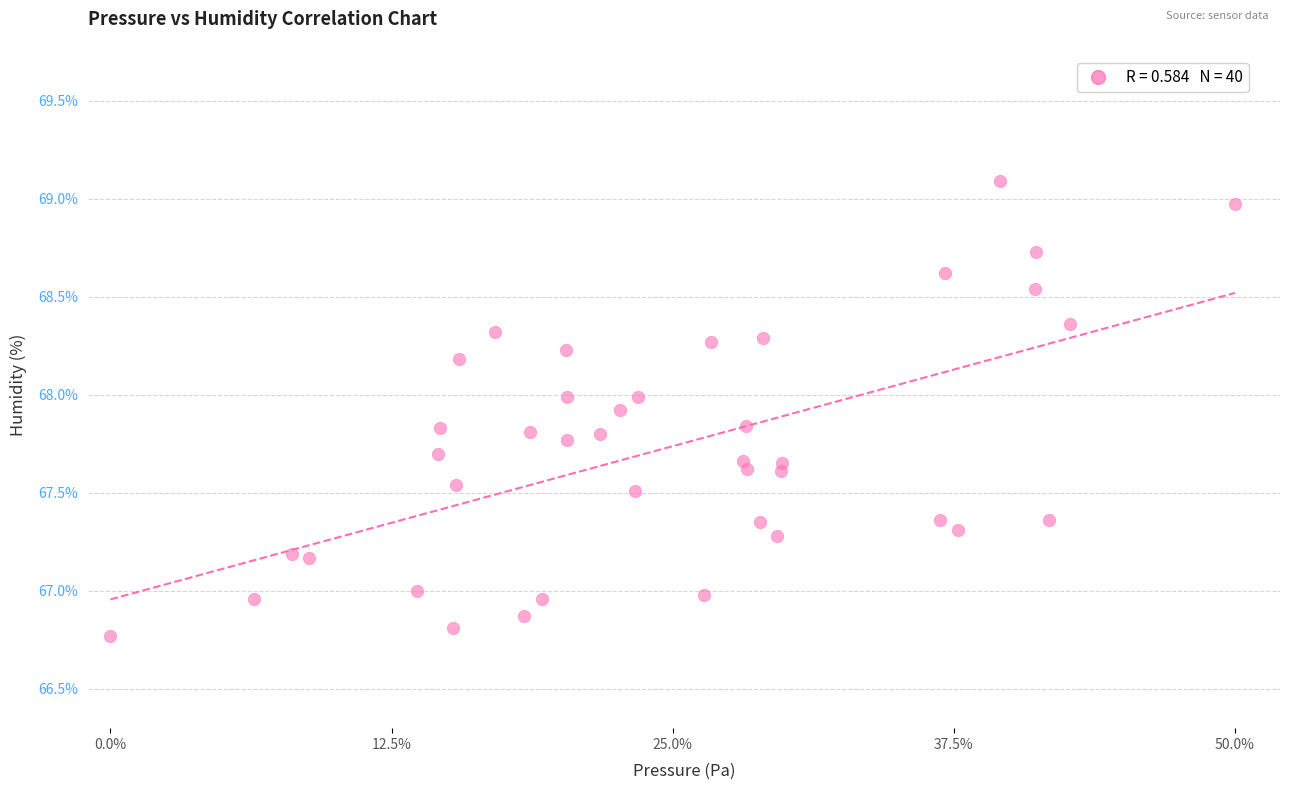

What is the range of X values (max minus min)?

50.0